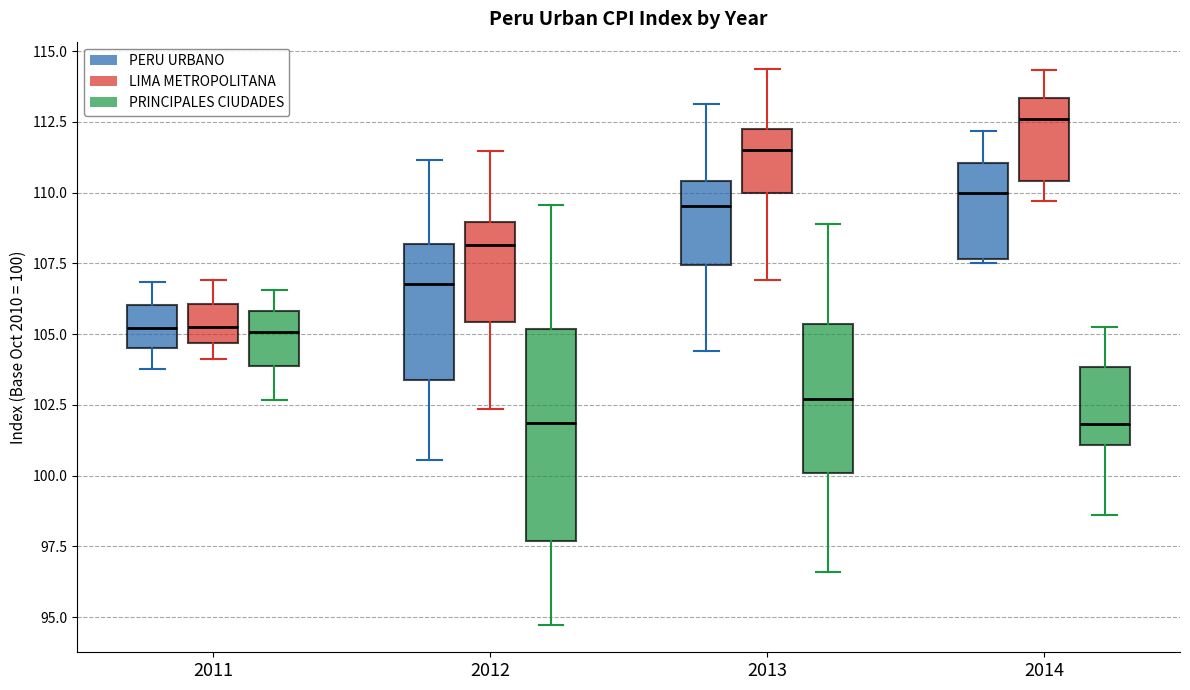

Where does the median line of the box for 2011 (PERU URBANO) sit on the y-axis? The values are not printed on the chart, so give them approximately, as read against the axis.

105.0